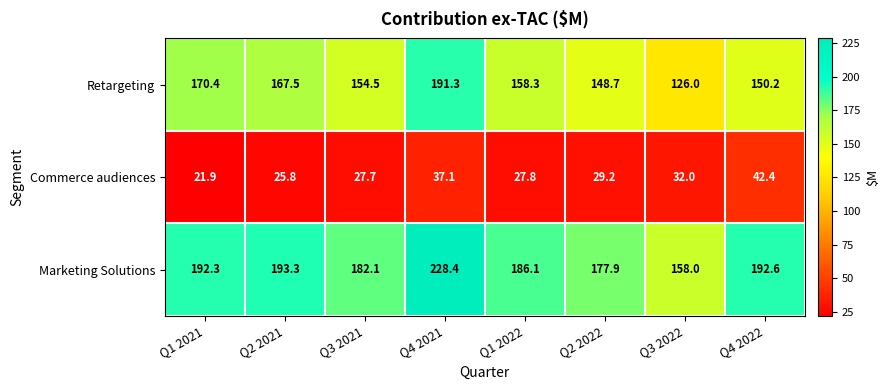

The Marketing Solutions series shows 182.1 at Q3 2021. True or false?

True